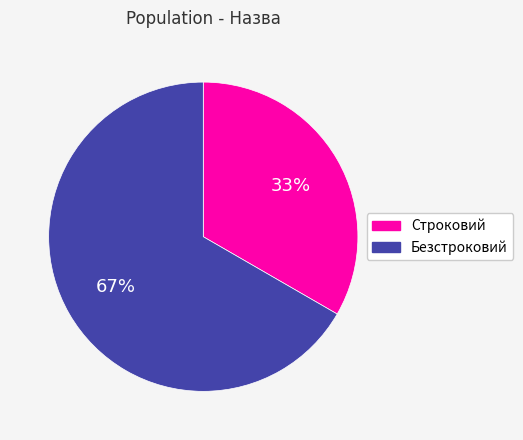

What percentage is the Строковий slice, to the nearest percent?

33%